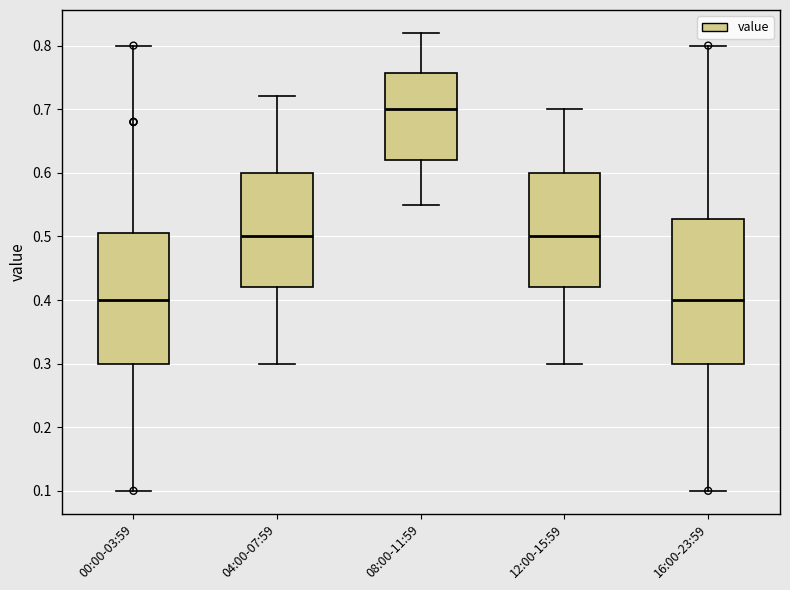

Where is the upper edge of the box for 04:00-07:59 on the y-axis? The values are not printed on the chart, so give them approximately, as read against the axis.

0.60